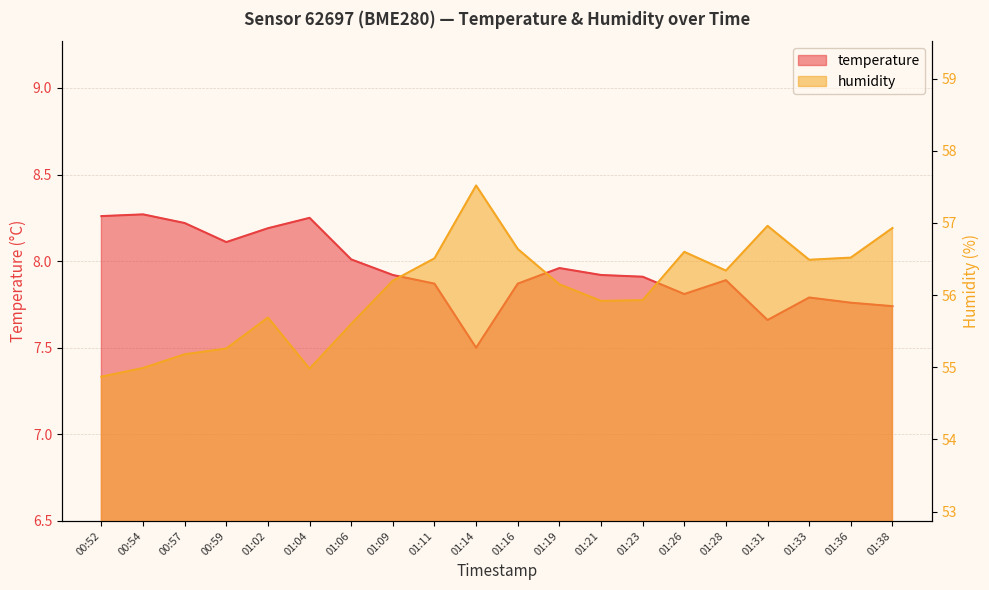

What is the label of the 8th point from the right?

01:21